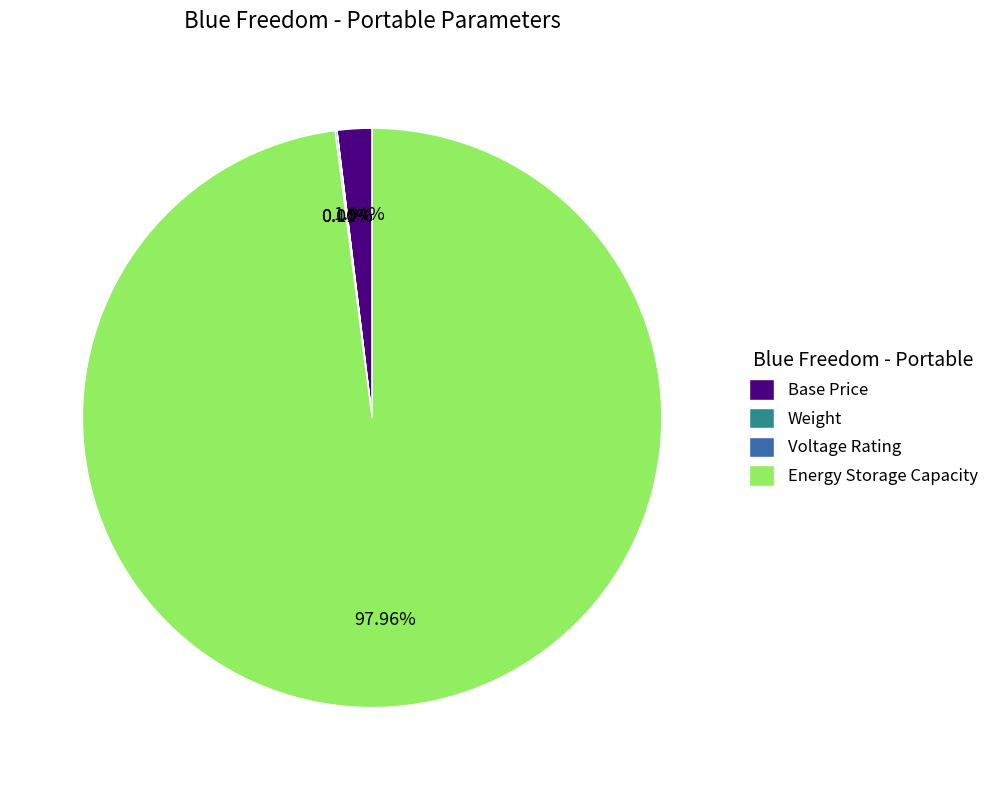

To the nearest percent, what is the average slice percentage?

25%